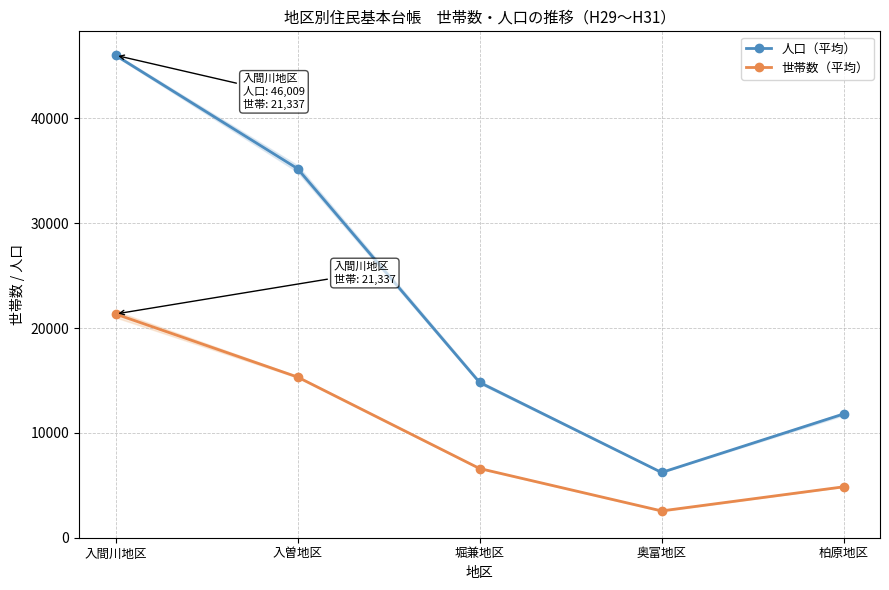

List the series in order of their peak value, highest first.

人口（平均）, 世帯数（平均）